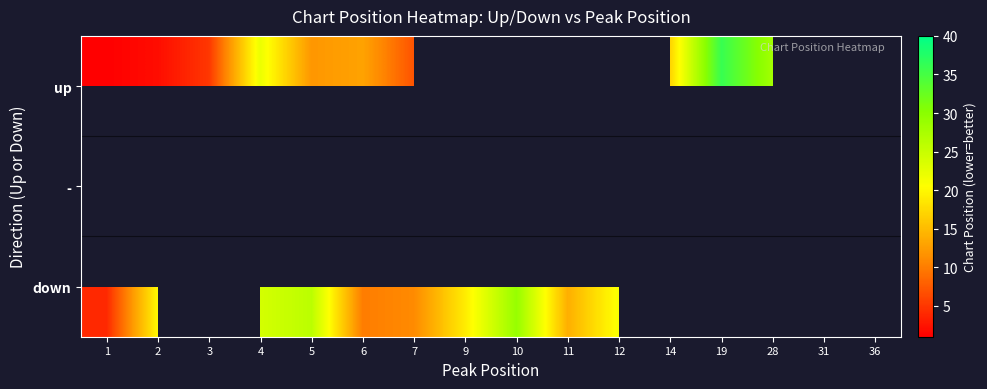

Which has a higher value, 14 or 36?

14